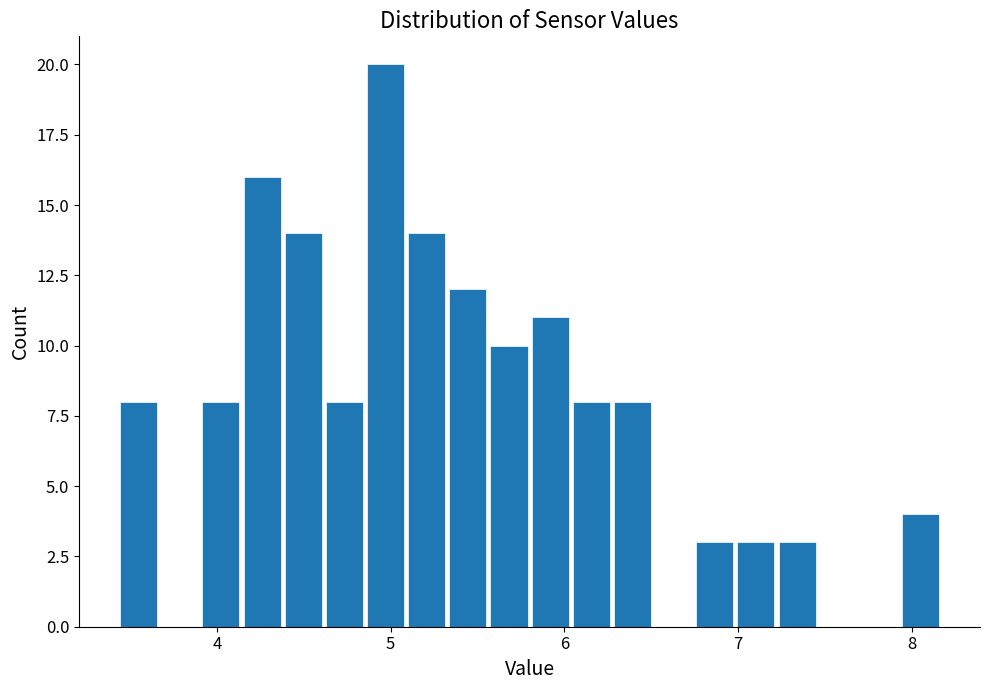

Read against the x-axis, roughly where is the centre of the tallest bar?

5.0